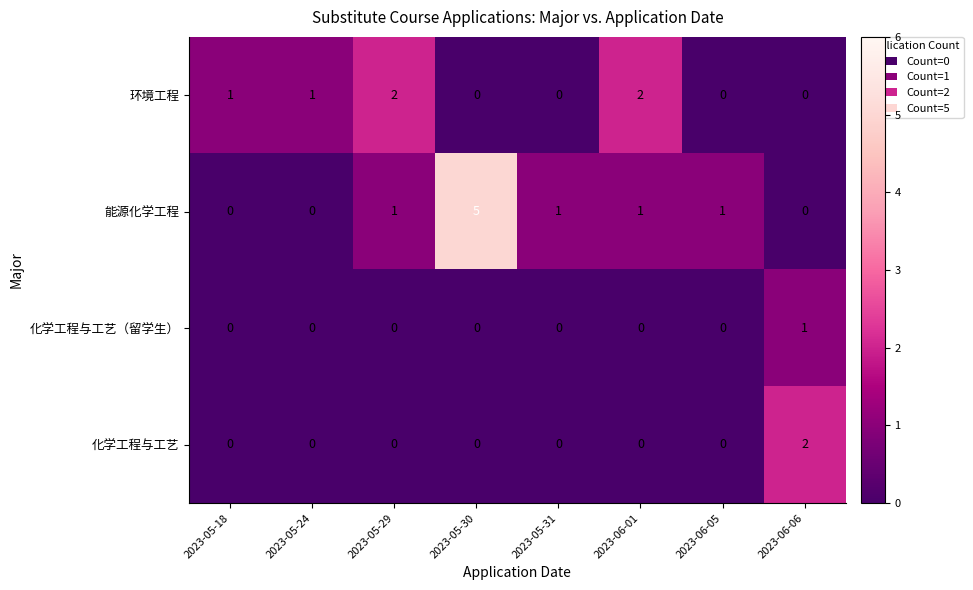

What is the greatest value displayed?

5